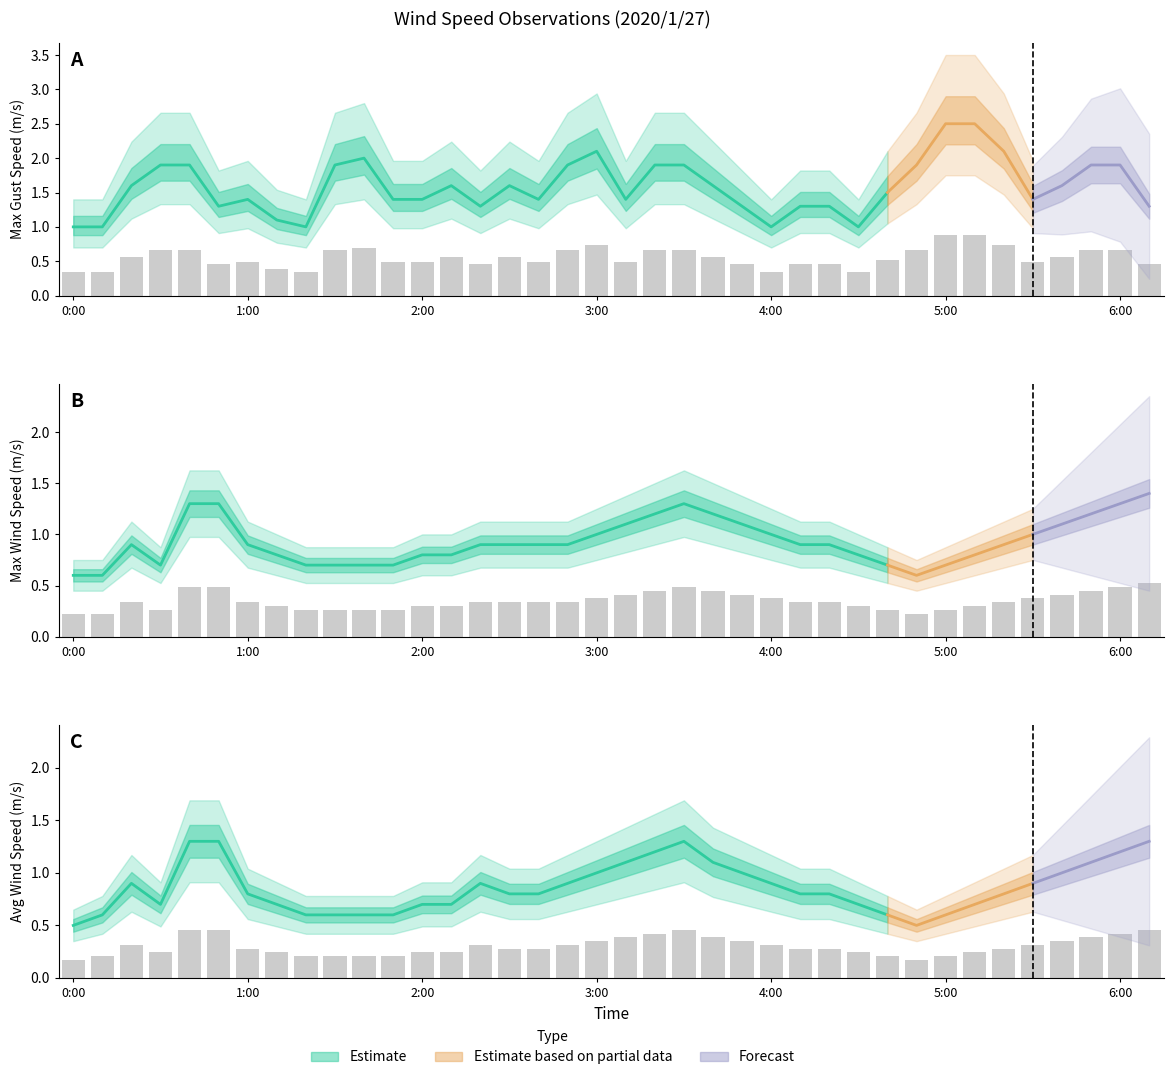

How many bars are there in each group?

3